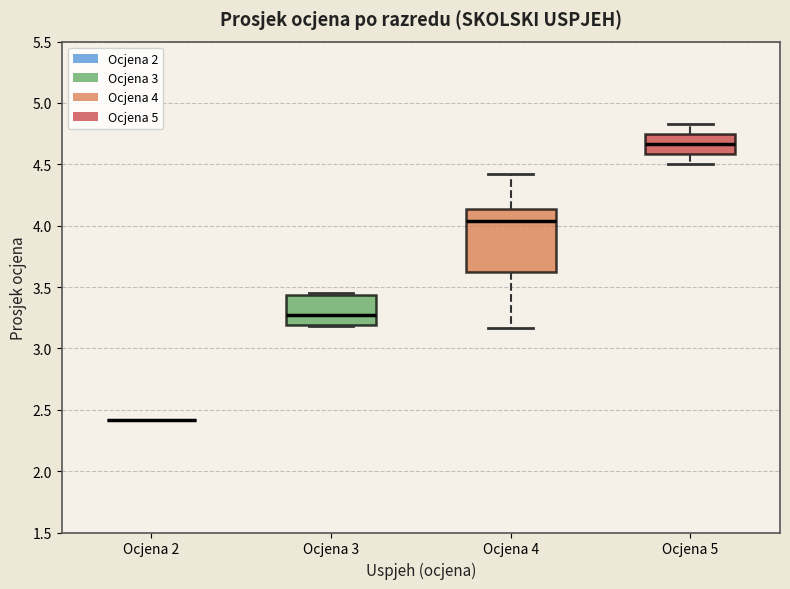

Where does the median line of the box for Ocjena 3 sit on the y-axis? The values are not printed on the chart, so give them approximately, as read against the axis.

3.25